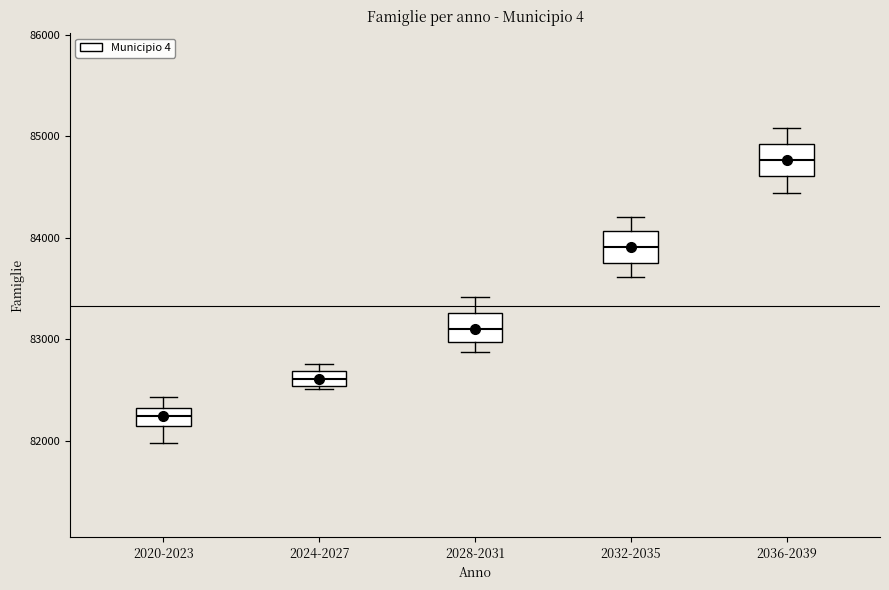

Which box's median line is the highest?

2036-2039